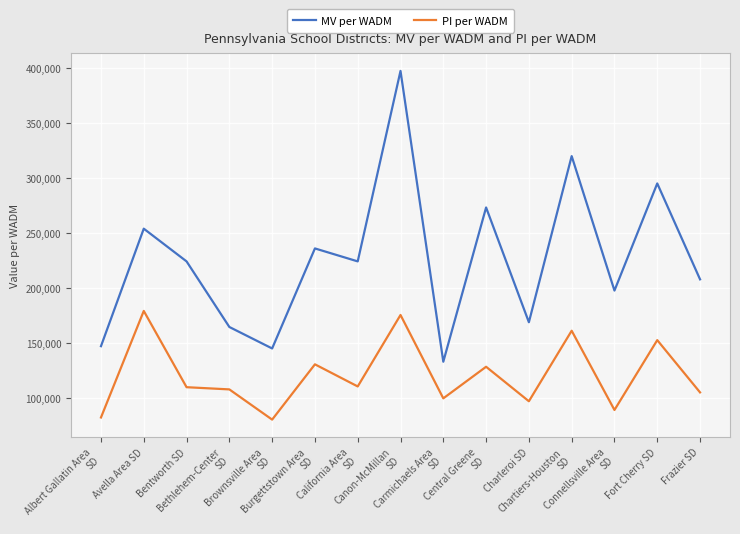

Is it true that MV per WADM equals 240879 at Brownsville Area
SD?

False